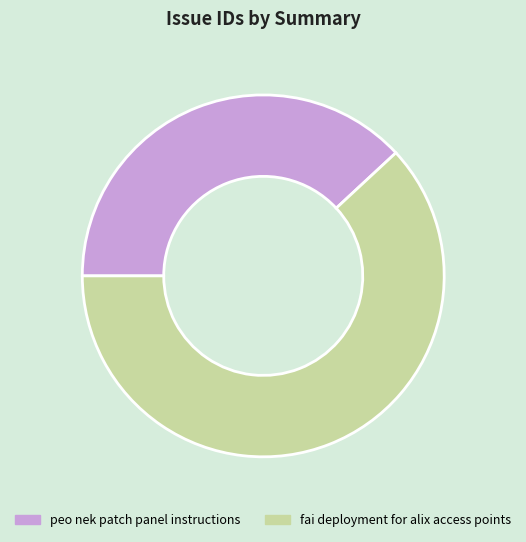

Do fai deployment for alix access points and peo nek patch panel instructions together represent more than half of the pie?

Yes